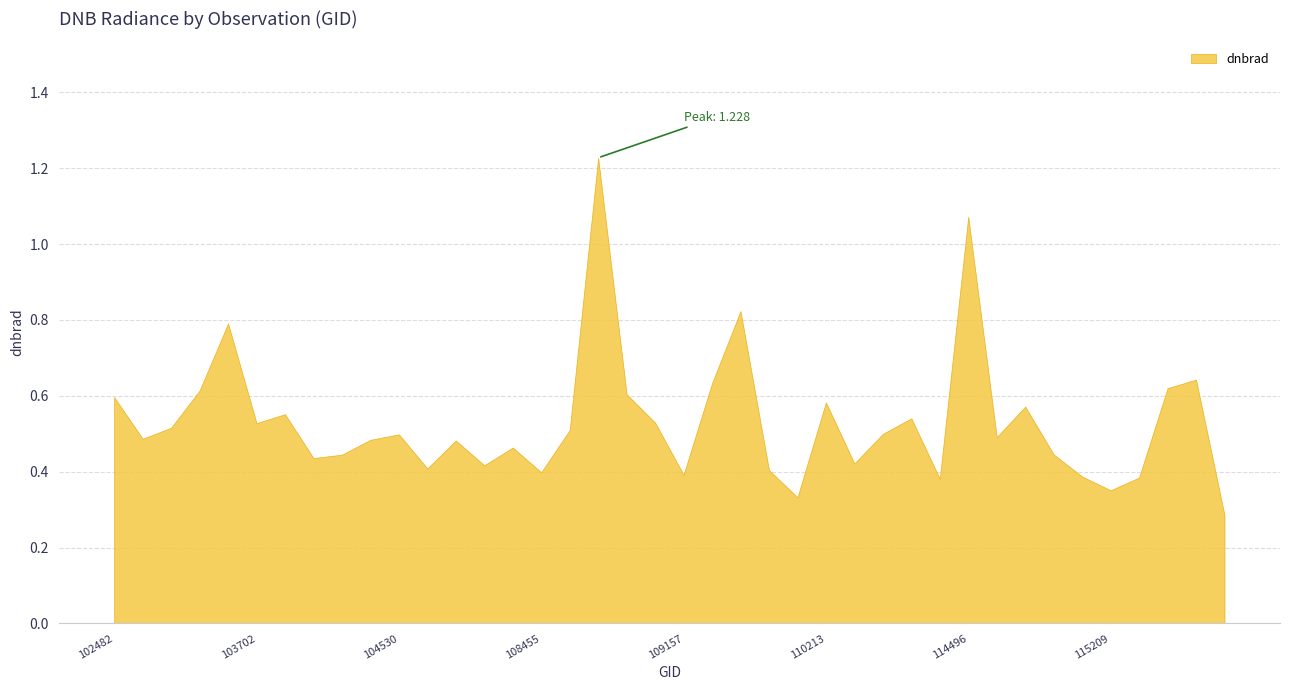

What is the label of the 9th point from the left?

104170